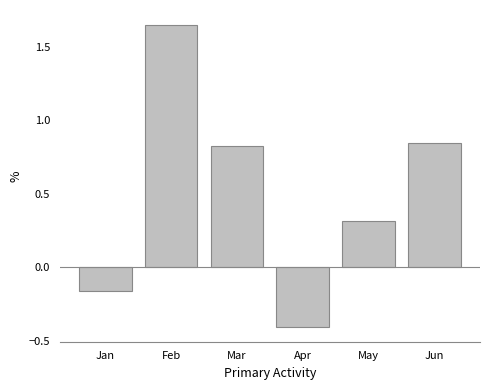

List the labels in order of value, largest first.

Feb, Jun, Mar, May, Jan, Apr